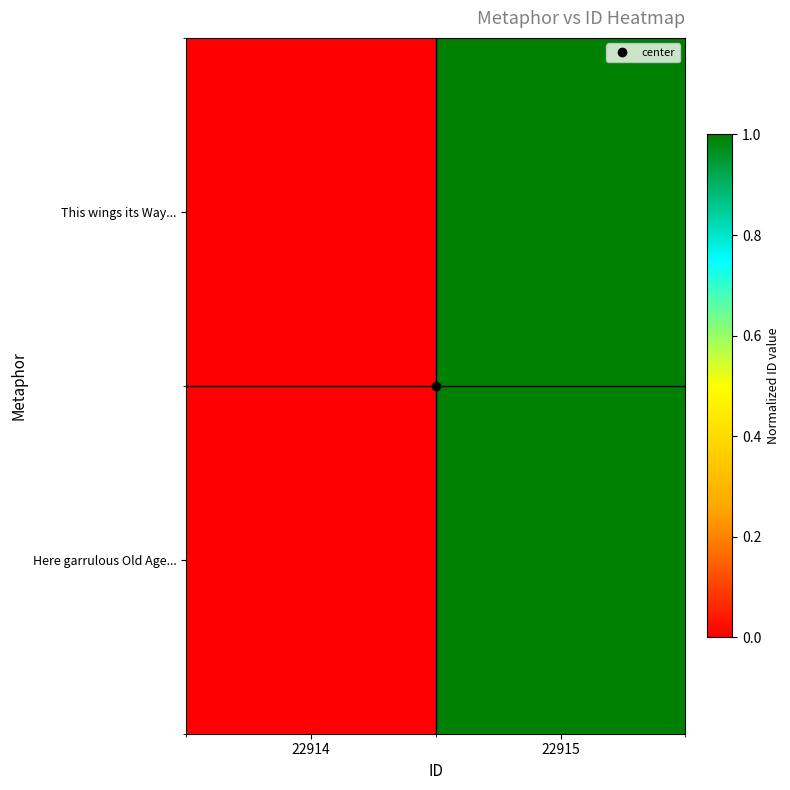

Reading left to right, list all the values displayed in this chart.

This wings its Way...: 22914=0.0	22915=1.0
Here garrulous Old Age...: 22914=0.0	22915=1.0